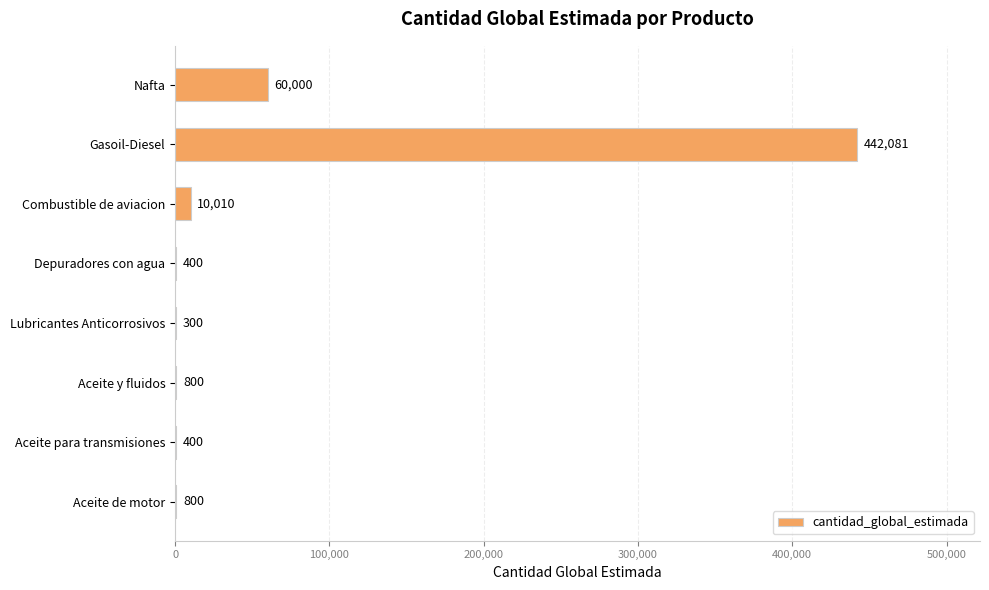

How many data points does each series have?

8